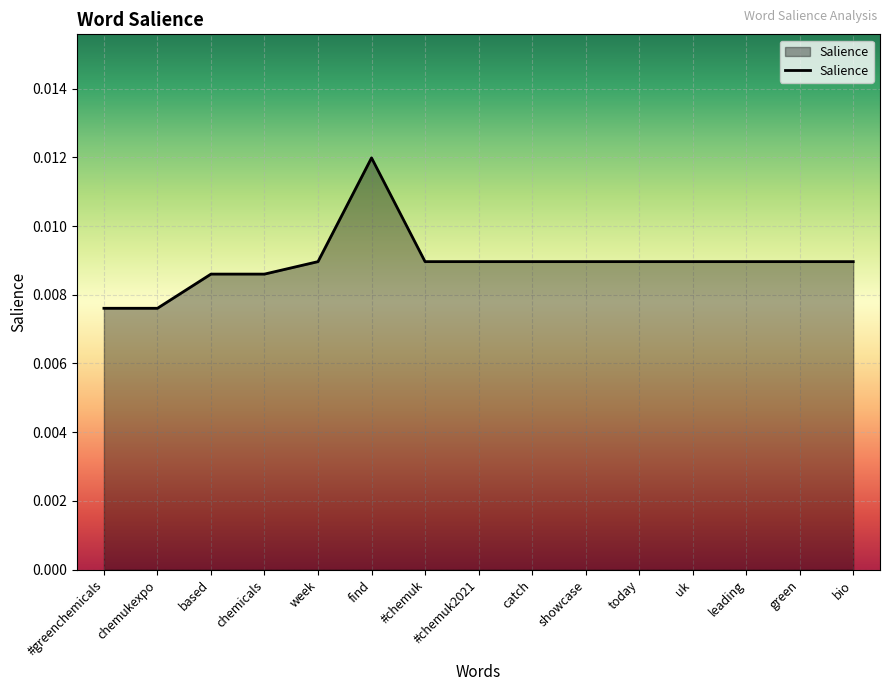

What position from the left is catch?

9